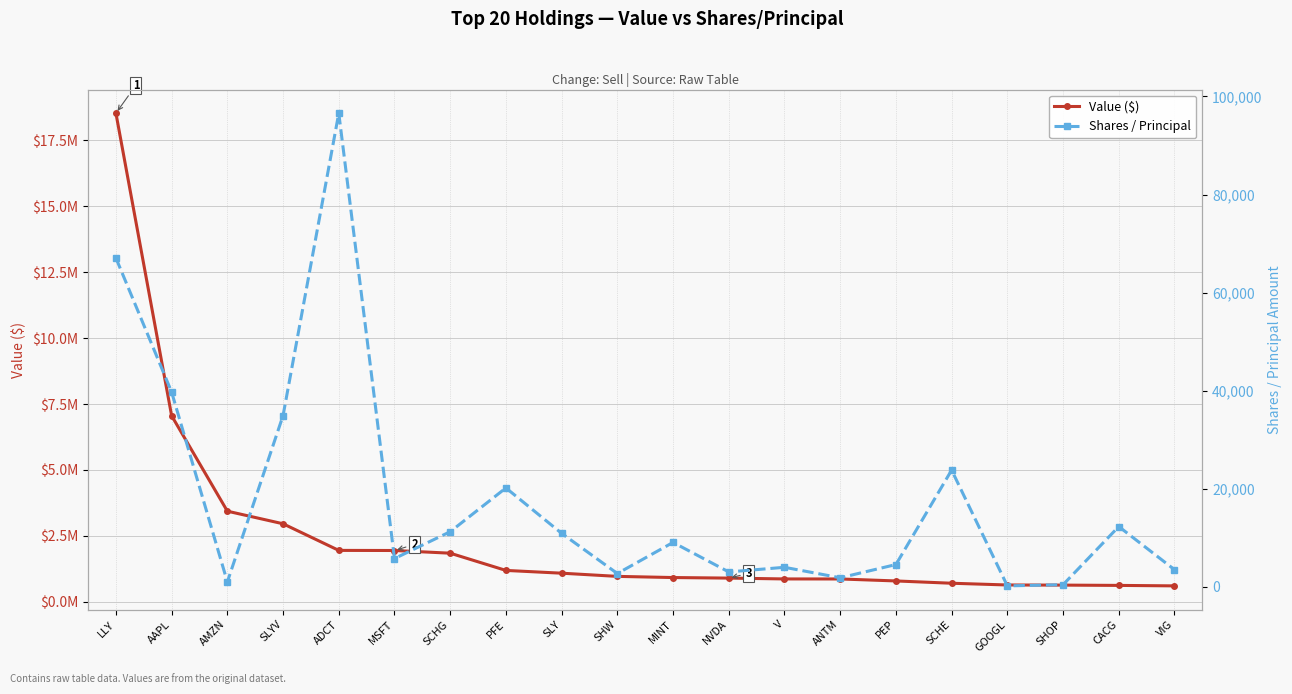

Reading left to right, list all the values displayed in this chart.

Value ($): LLY=18523000	AAPL=7055000	AMZN=3438000	SLYV=2960000	ADCT=1951000	MSFT=1947000	SCHG=1845000	PFE=1192000	SLY=1087000	SHW=966000	MINT=922000	NVDA=901000	V=869000	ANTM=868000	PEP=793000	SCHE=706000	GOOGL=640000	SHOP=635000	CACG=624000	VIG=606000
Shares / Principal: LLY=67059	AAPL=39730	AMZN=1031	SLYV=34941	ADCT=96582	MSFT=5790	SCHG=11266	PFE=20188	SLY=10932	SHW=2742	MINT=9080	NVDA=3063	V=4008	ANTM=1872	PEP=4568	SCHE=23825	GOOGL=221	SHOP=461	CACG=12314	VIG=3528